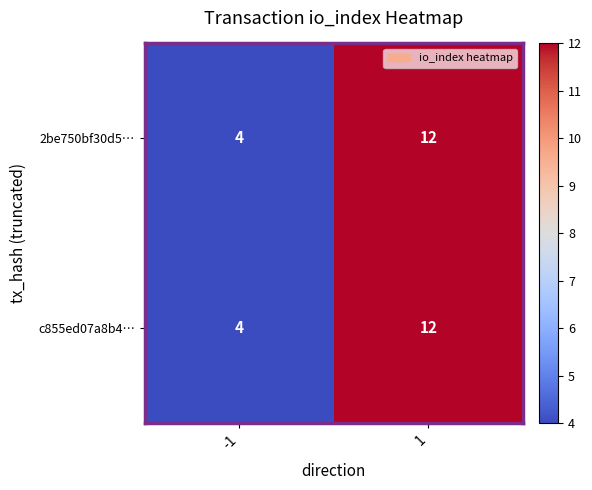

At which category is the sum across all series the highest?

1